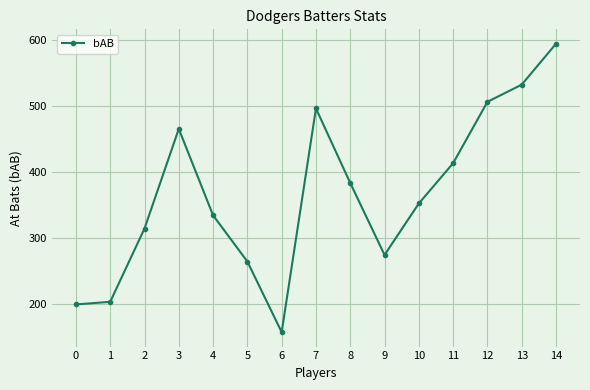

How many distinct data groups are displayed?

1